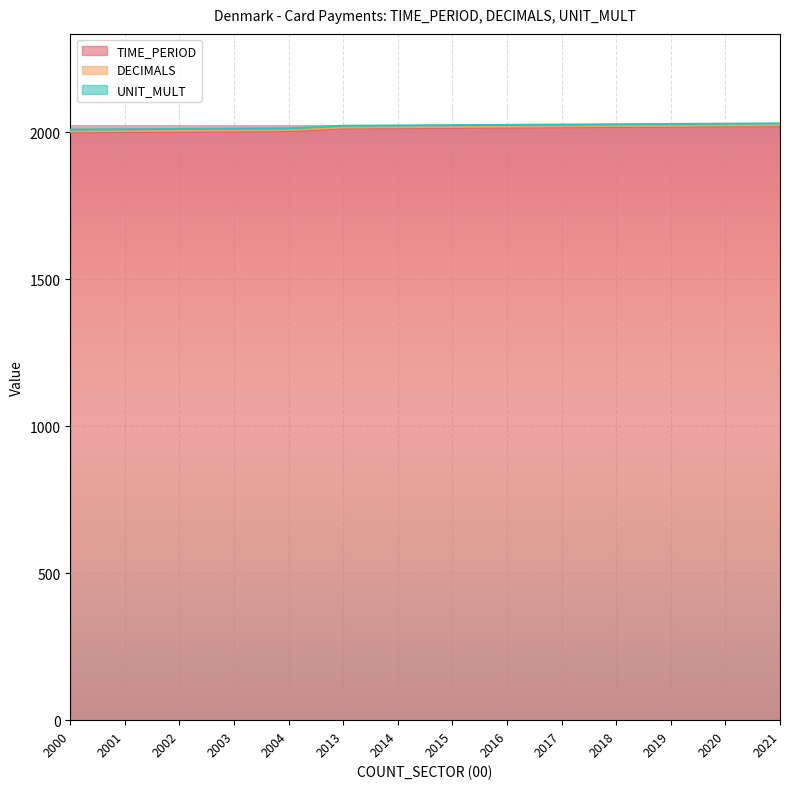

Which series has the widest spread of values?

TIME_PERIOD